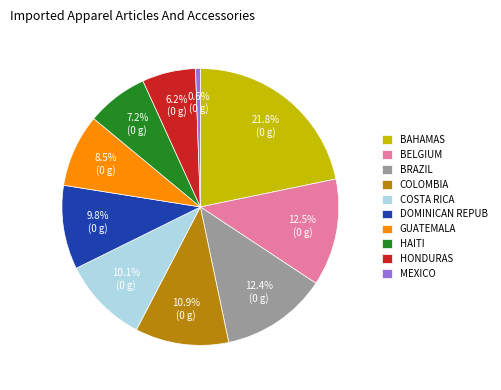

Which category has the smallest portion of the pie?

MEXICO